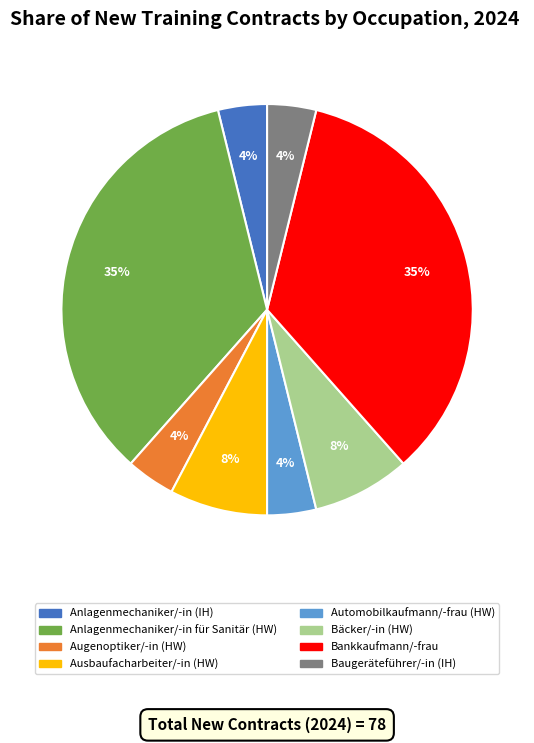

Is it true that Automobilkaufmann/-frau (HW) is 17% of the pie?

False